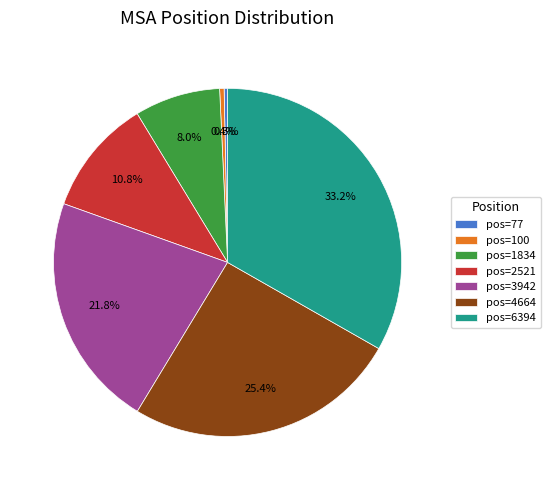

Is pos=6394 the majority of the pie?

No